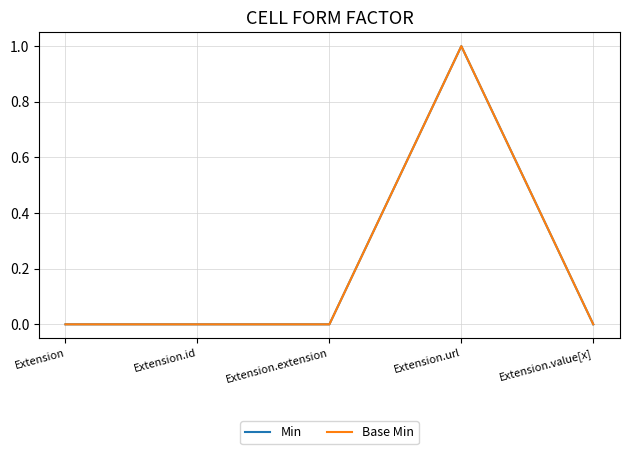

Does the chart have visible grid lines?

Yes